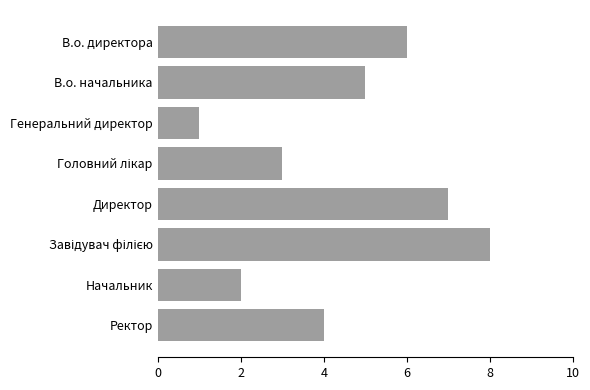

What is the difference between the maximum and minimum values?

7